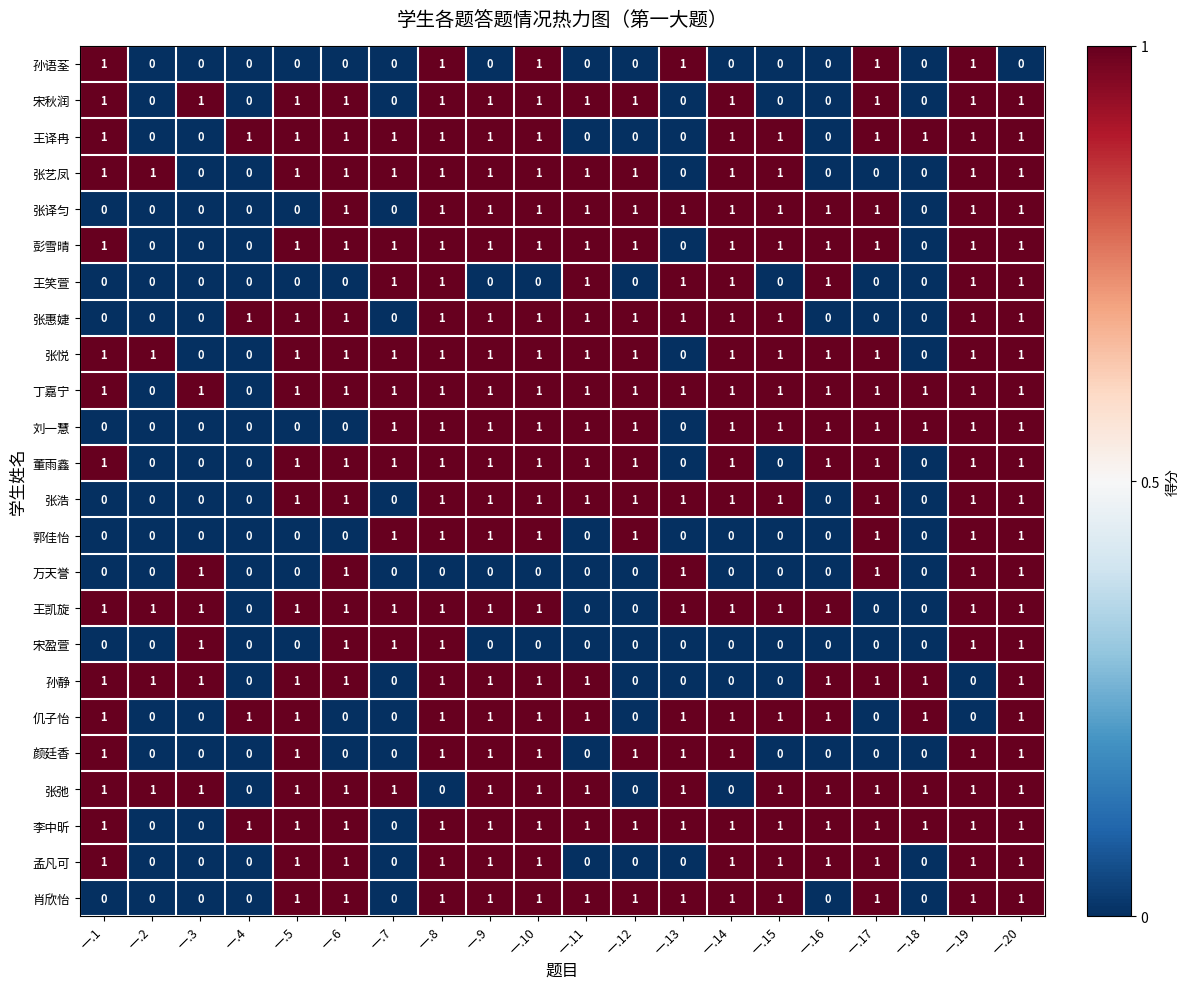

What is the spread (max minus min) of values at 一.3?

1